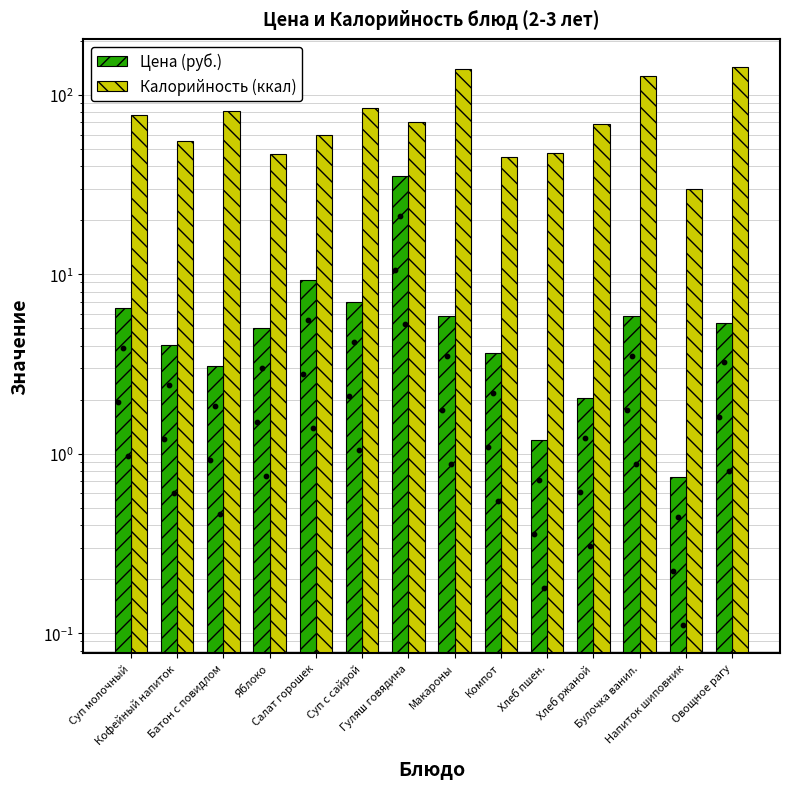

At which category is the sum across all series the highest?

Овощное рагу